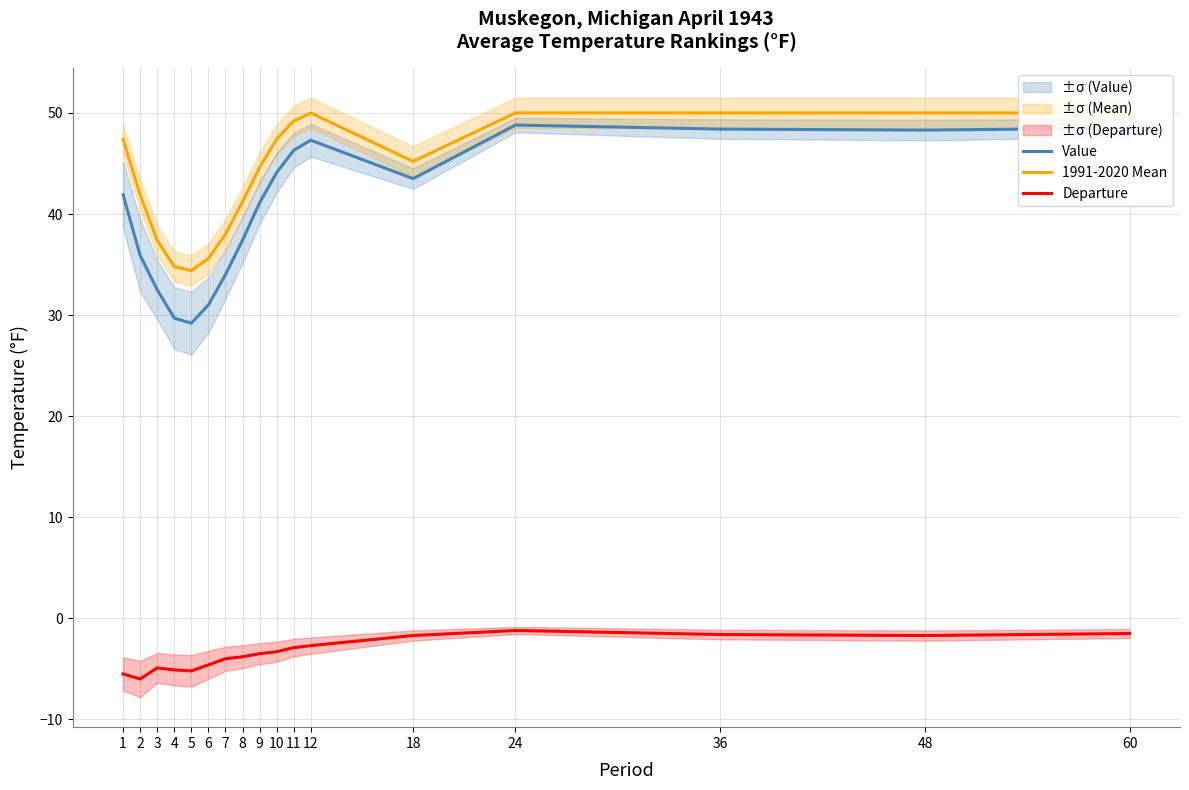

What is the total value across all series at 11?

92.6